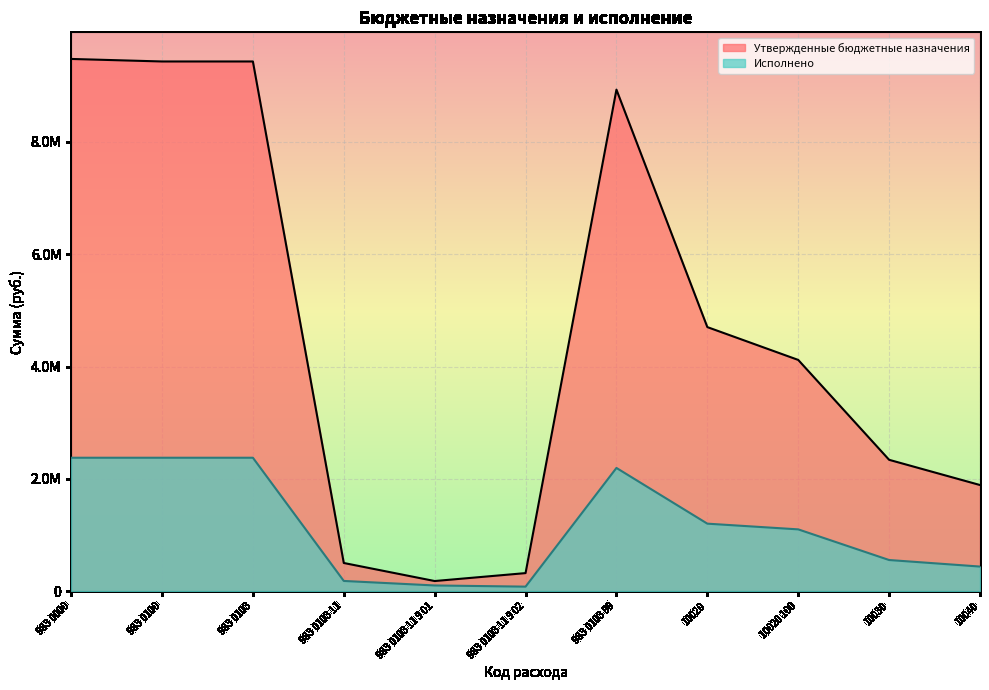

What is the sum of the Утвержденные бюджетные назначения values at 983 0103 11 9 01 and 983 0103 99?

9111400.0